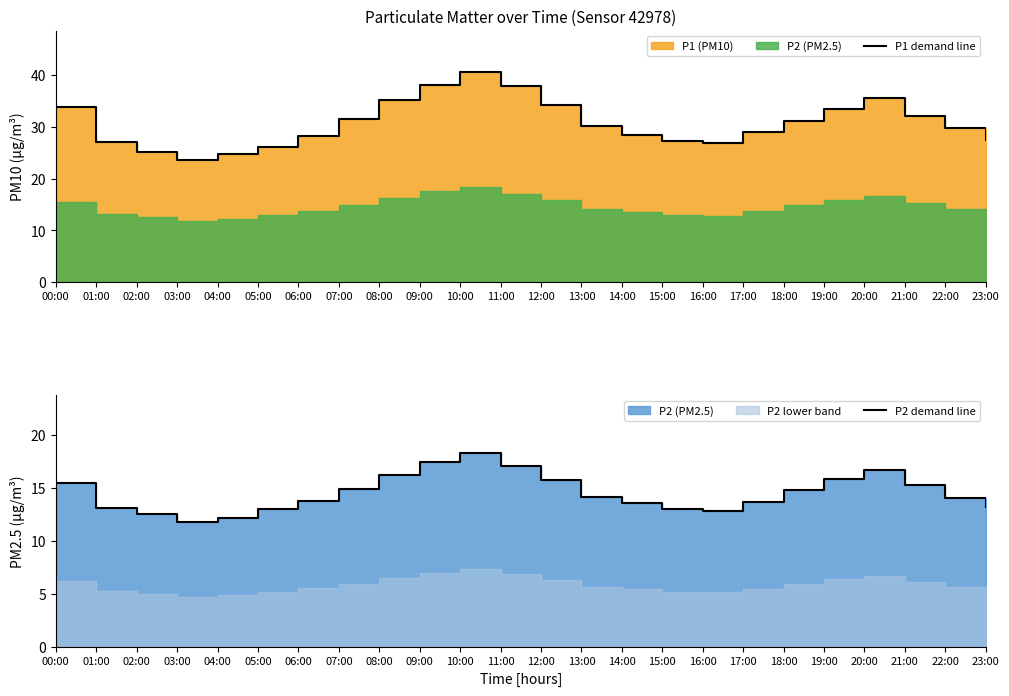

What is the label of the 23rd point from the left?

22:00